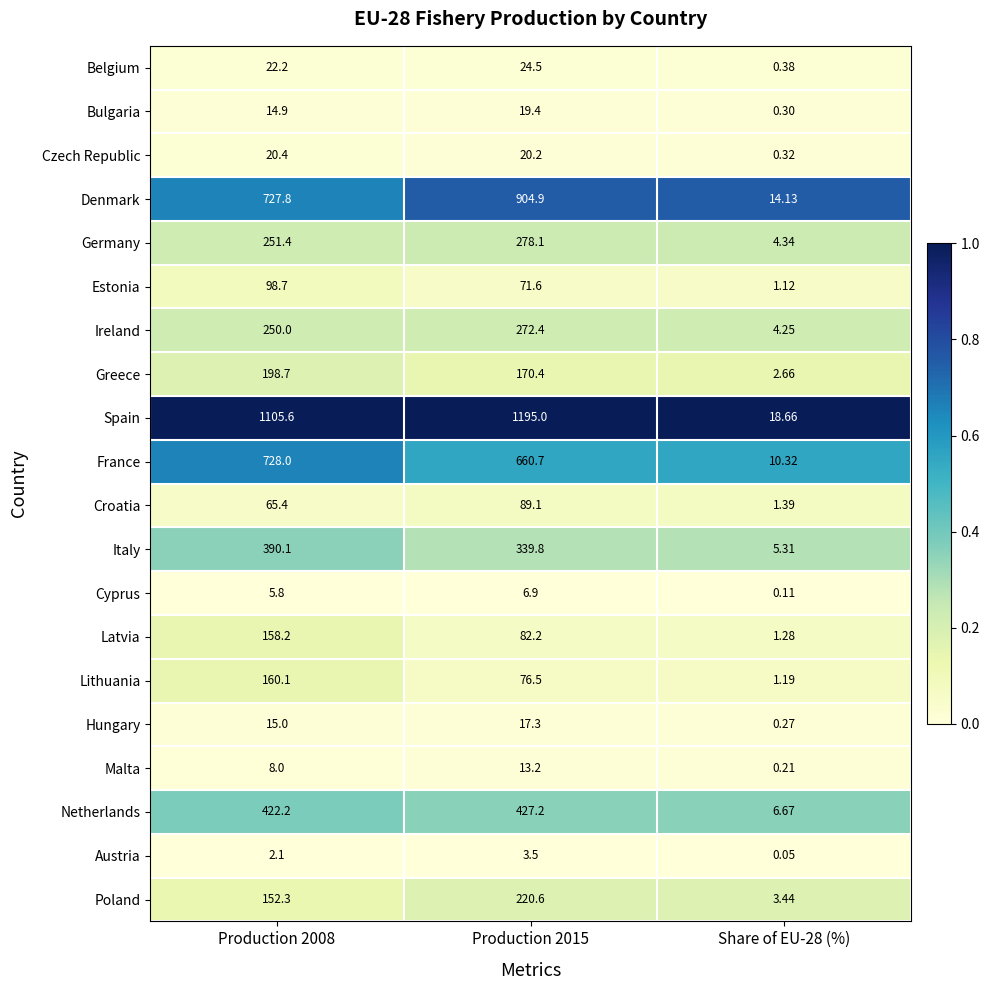

Which series has the largest range (max minus min)?

Spain